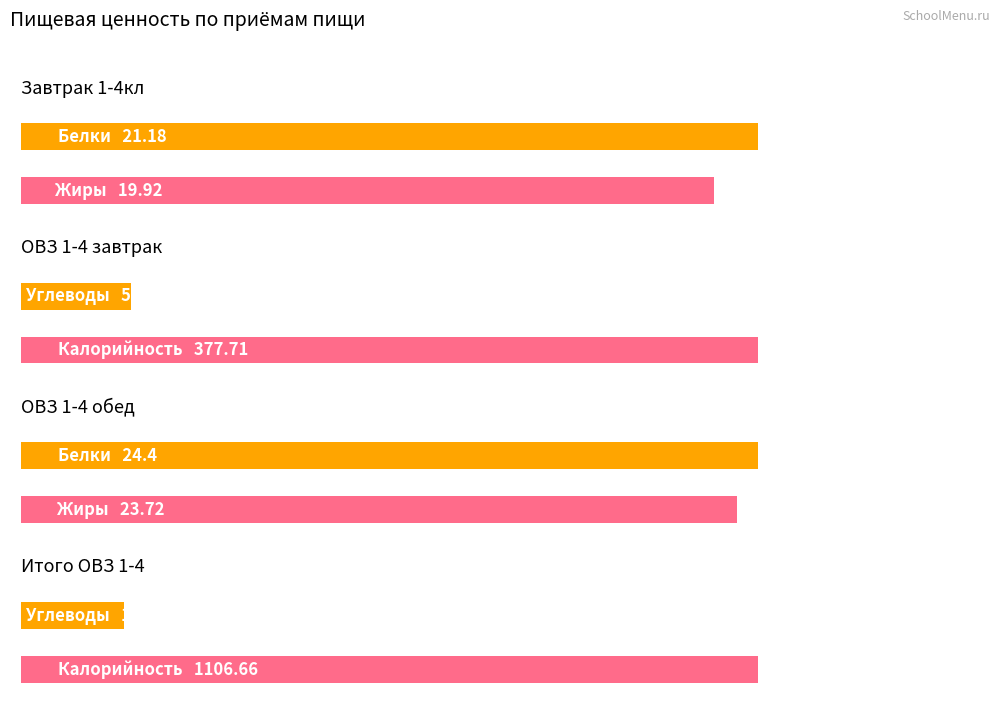

Which has a higher value, Завтрак 1-4 or ОВЗ 1-4 завтрак?

Завтрак 1-4